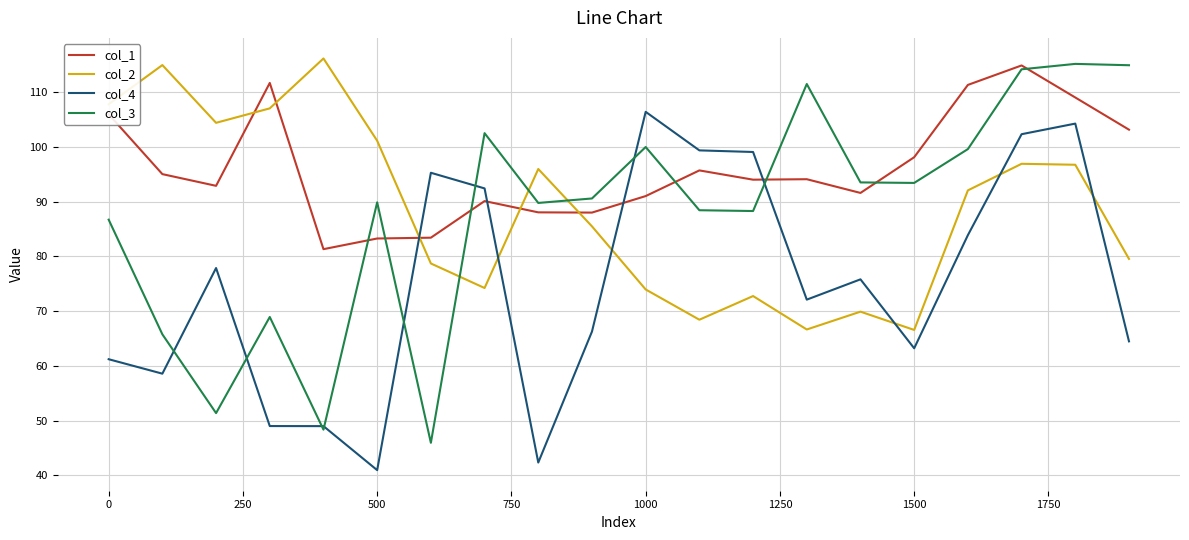

What is the lowest value of the col_4 series?

41.0